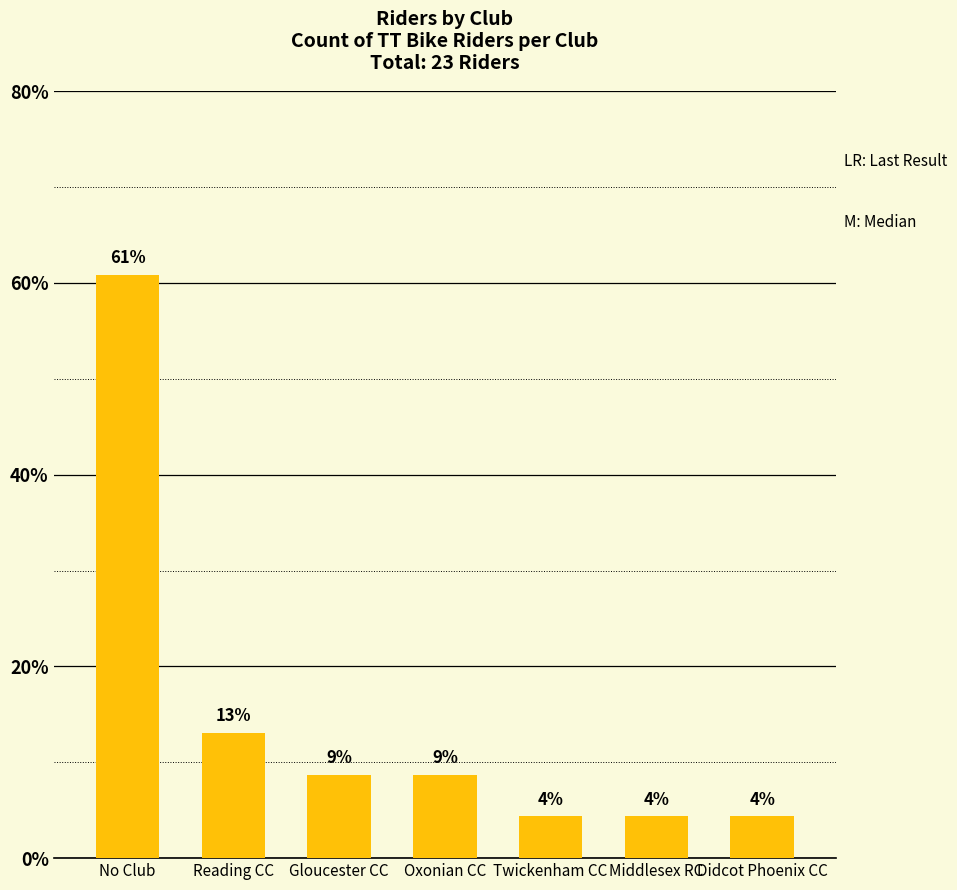

What value does the data have at Twickenham CC?

4.3